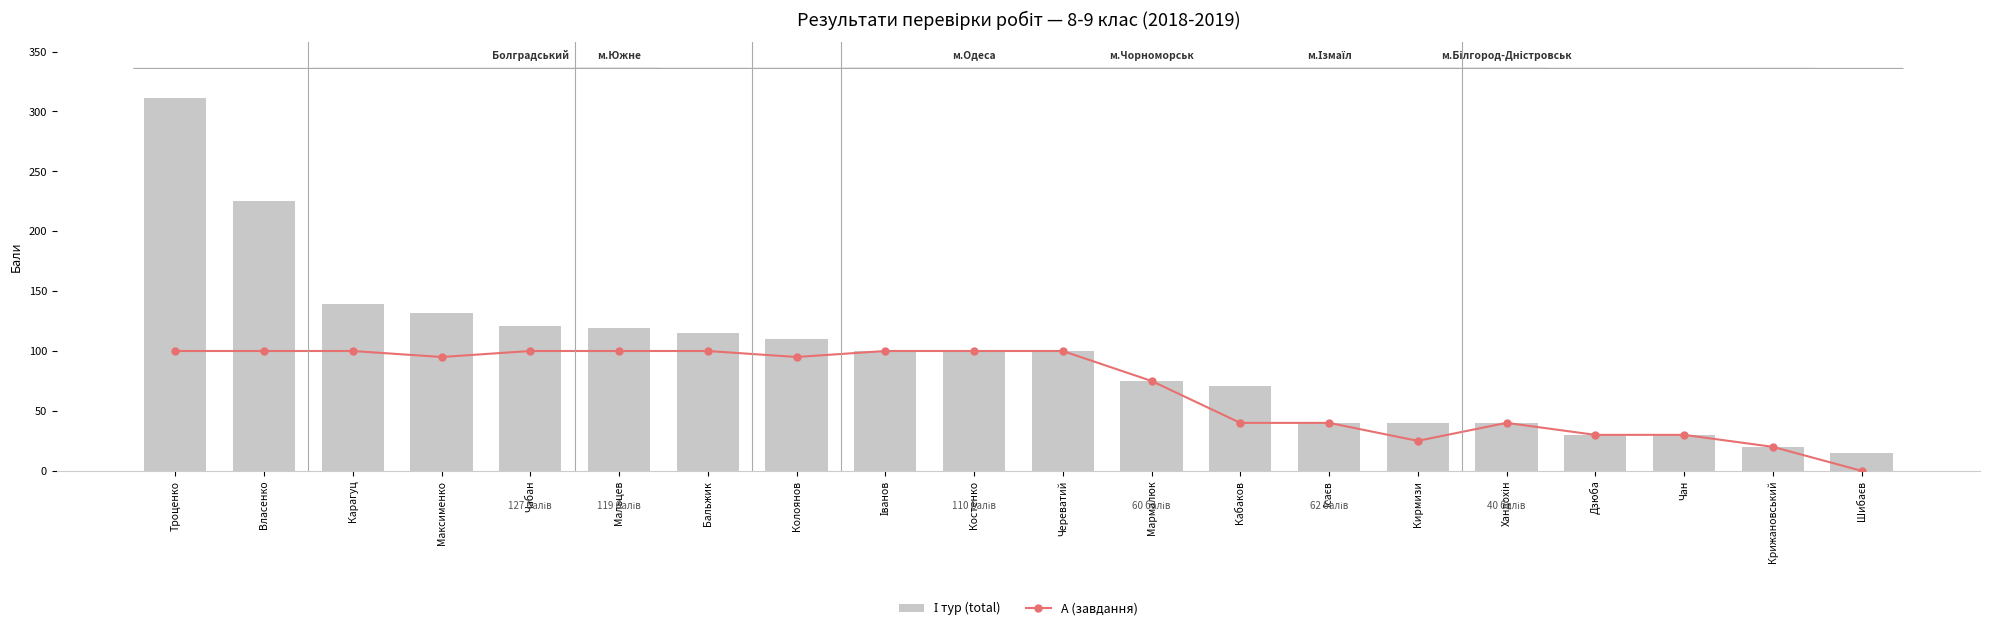

What is the approximate value of A (завдання) at Карагуц, to the nearest 50?

100